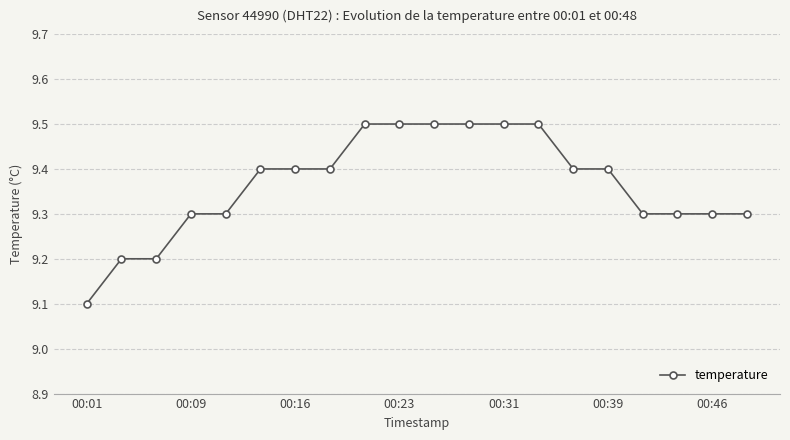

Is this an area chart (filled region under the line)?

No